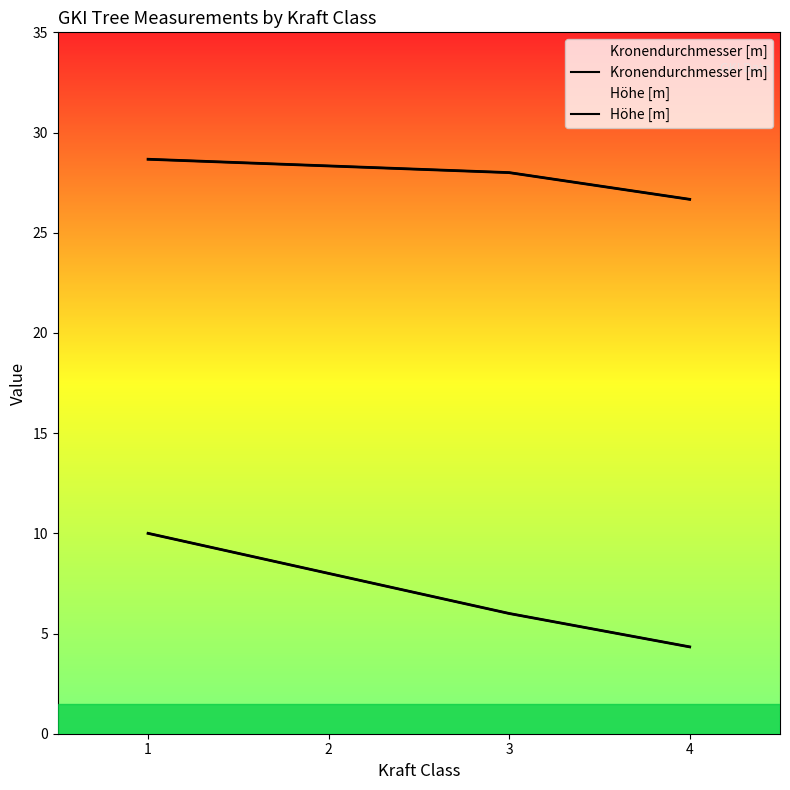

True or false: Kronendurchmesser [m] has more than 2 interior local peaks.

False